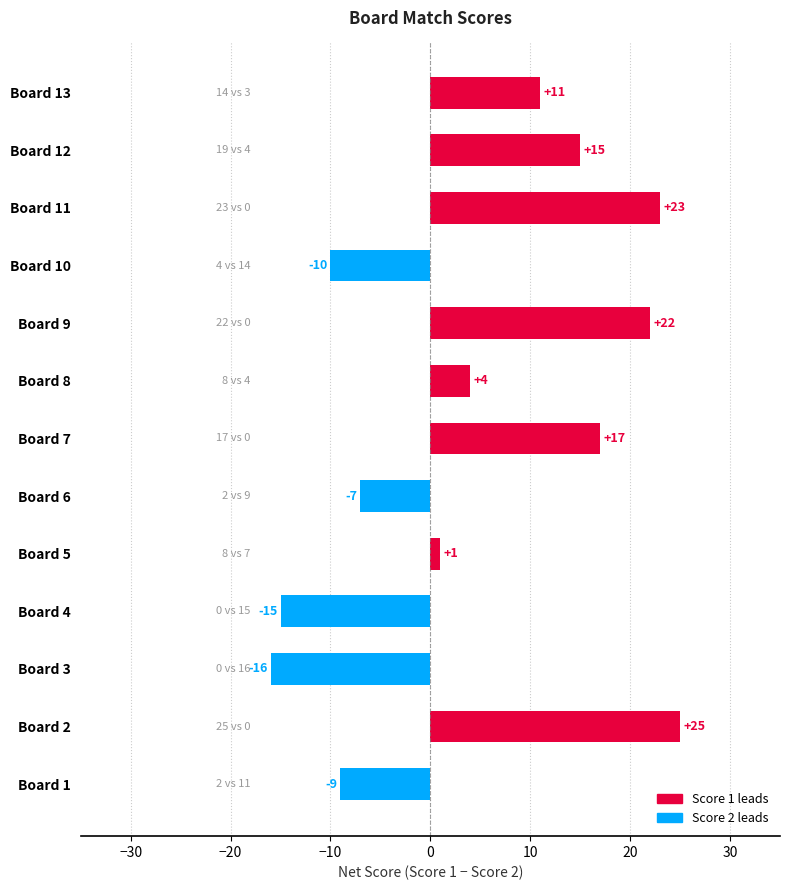

The Score 2 (net negative) series shows -6 at Board 2. True or false?

False